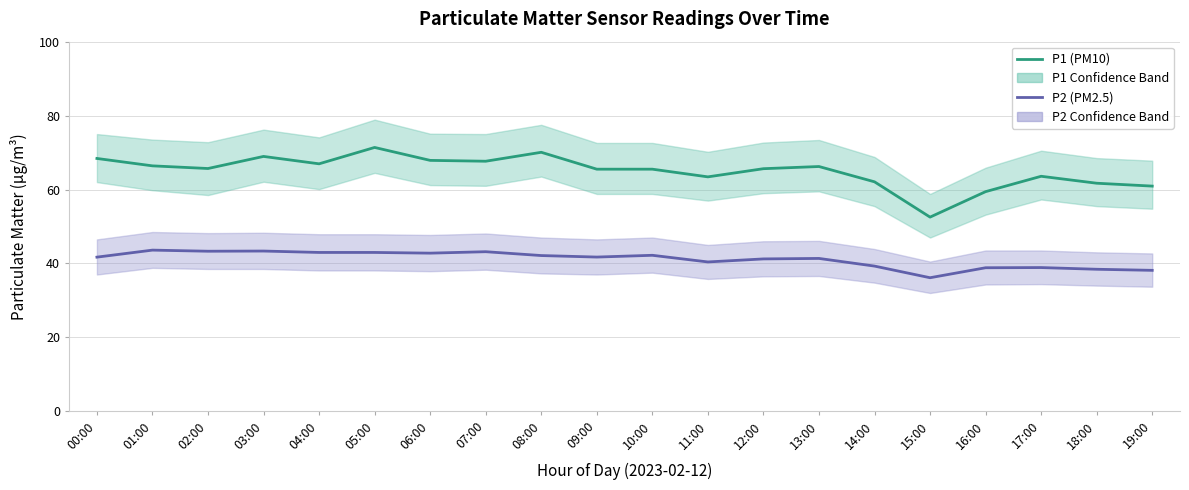

Where is the first local minimum for P1 (PM10)?

02:00